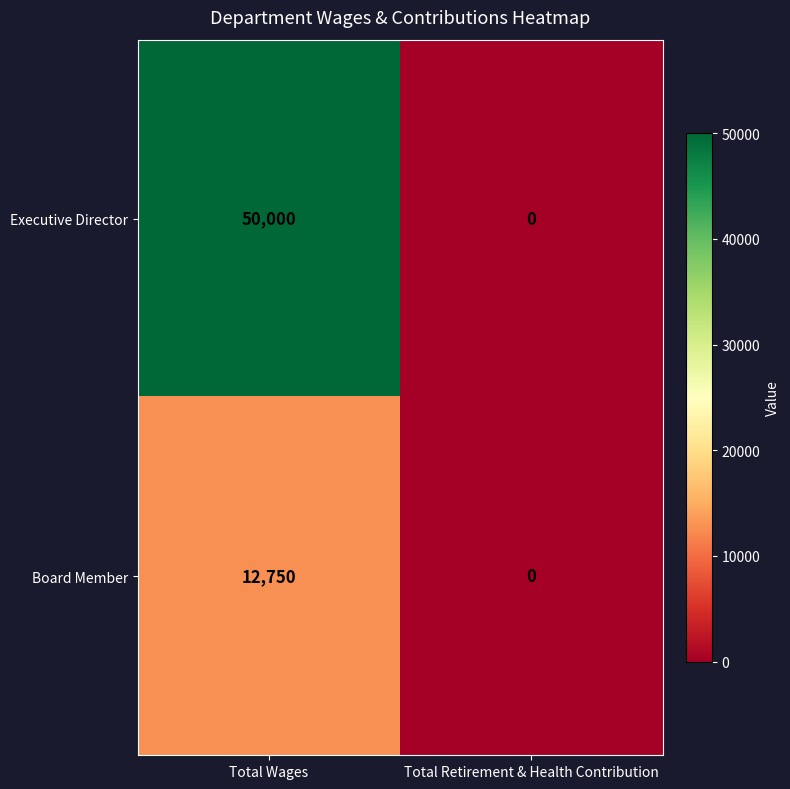

At which category does the chart reach its peak across all series?

Total Wages